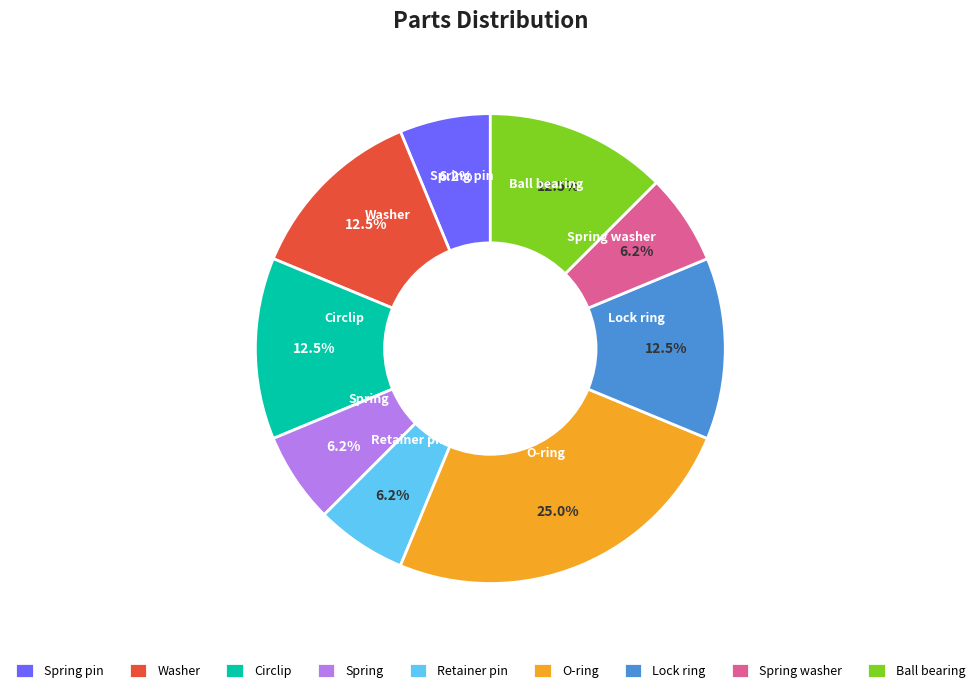

How many slices are in this pie chart?

9